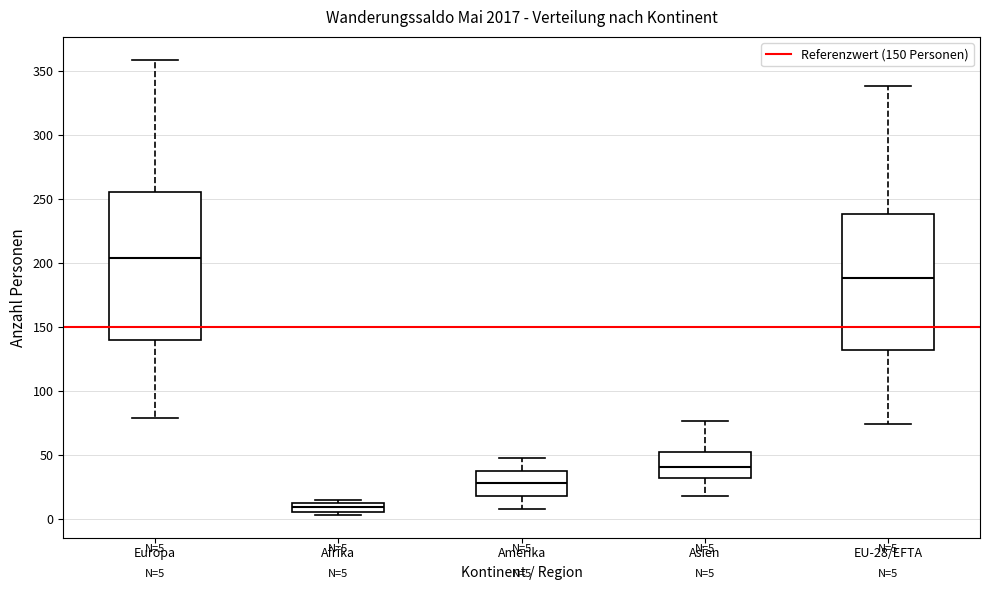

Comparing the boxes themselves (not the whiskers), which one is the tallest?

Europa